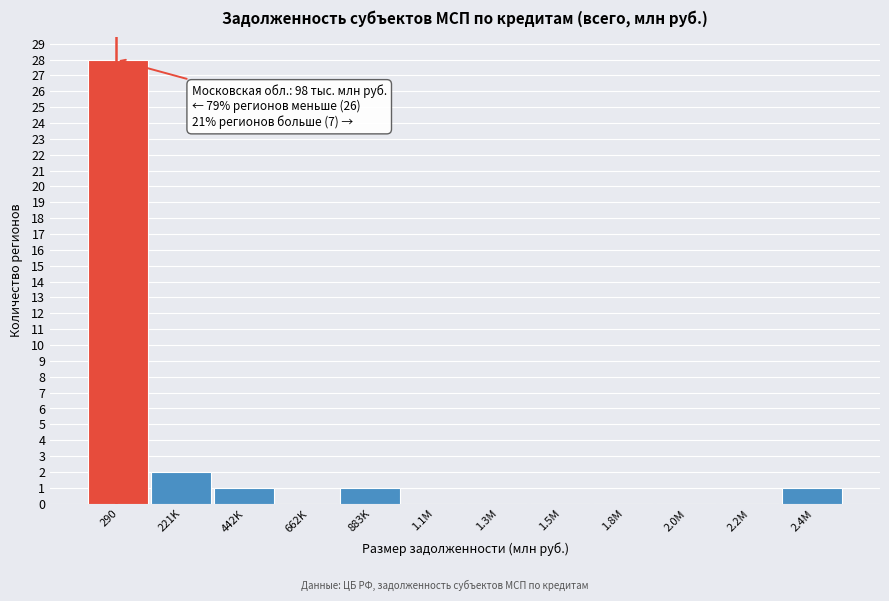

Reading left to right, list all the values displayed in this chart.

290=28	221K=2	442K=1	662K=0	883K=1	1.1M=0	1.3M=0	1.5M=0	1.8M=0	2.0M=0	2.2M=0	2.4M=1